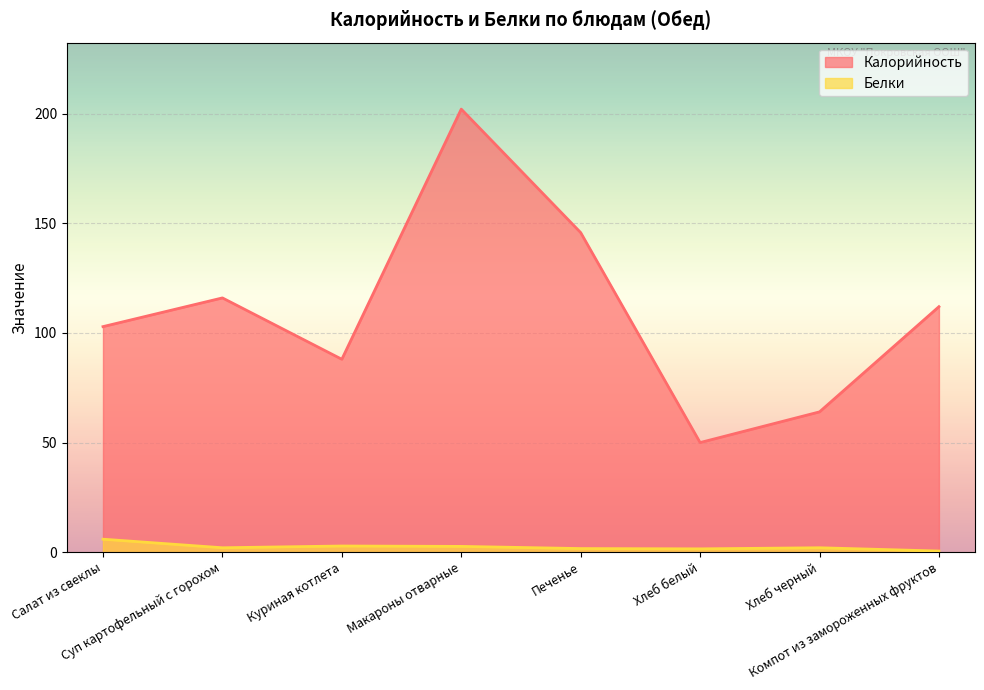

At Компот из замороженных фруктов, list the series in order from largest to smallest.

Калорийность, Белки